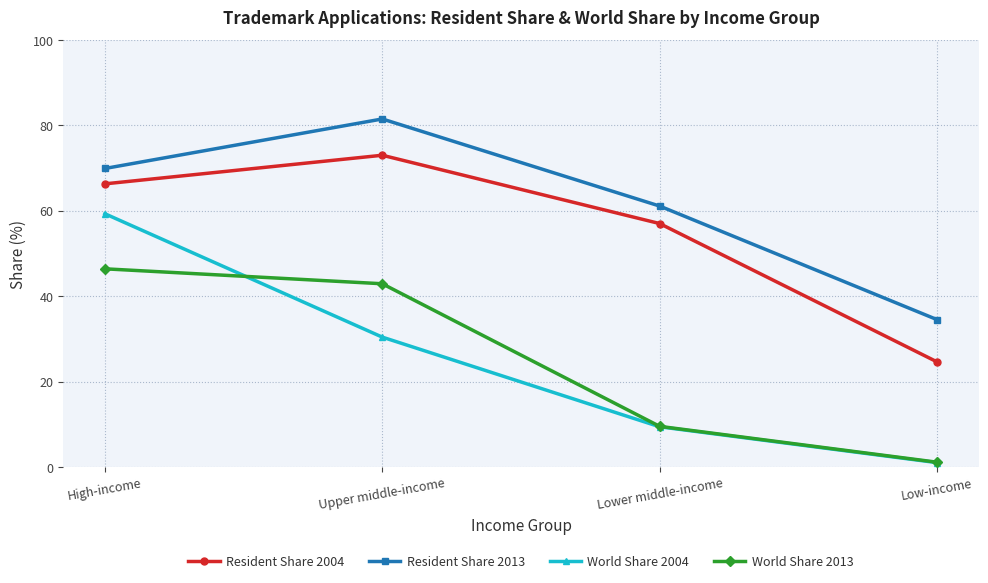

The value of World Share 2013 at Lower middle-income is 9.5. True or false?

True